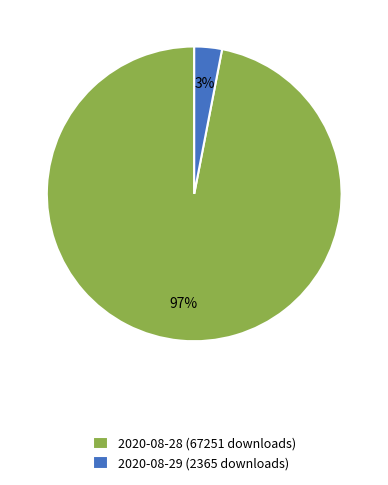

Is the sum of 2020-08-28 (67251 downloads) and 2020-08-29 (2365 downloads) greater than half?

Yes